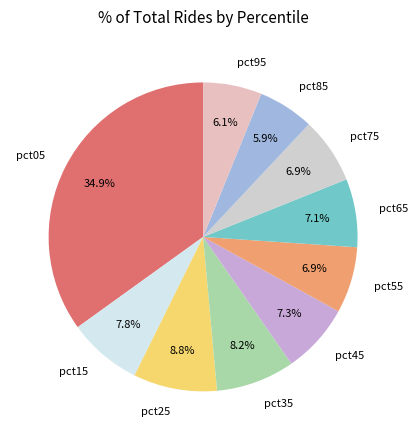

Is there a majority slice in this chart?

No